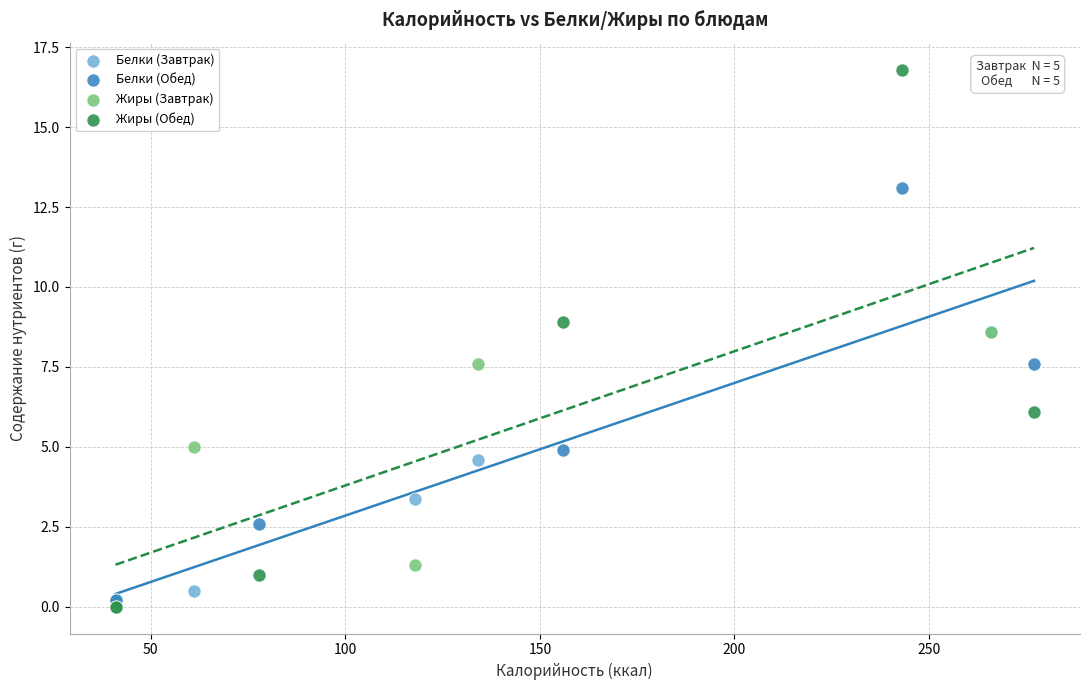

Which series has the largest Y range (max minus min)?

Жиры (Обед)